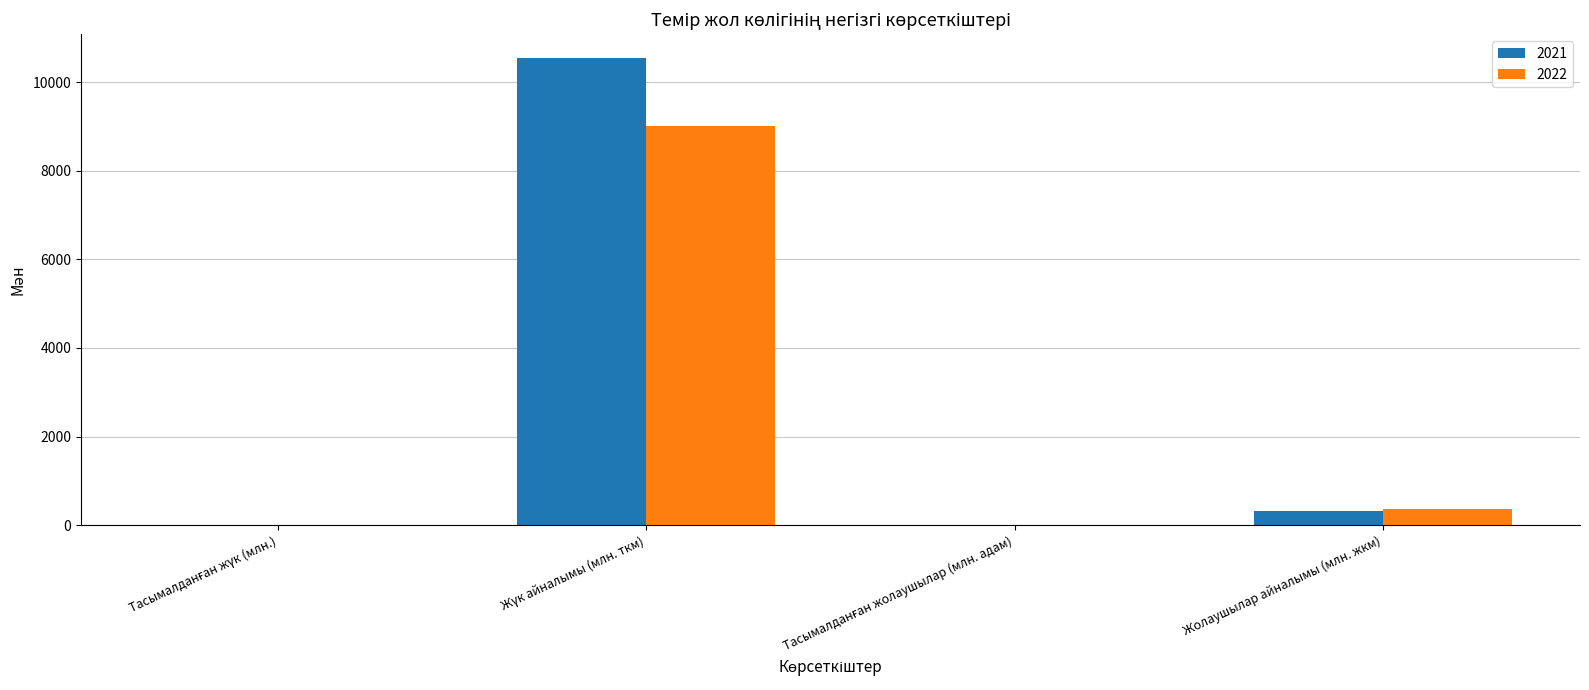

Where is 2021 nearest to the value 5276?

Жолаушылар айналымы (млн. жкм)